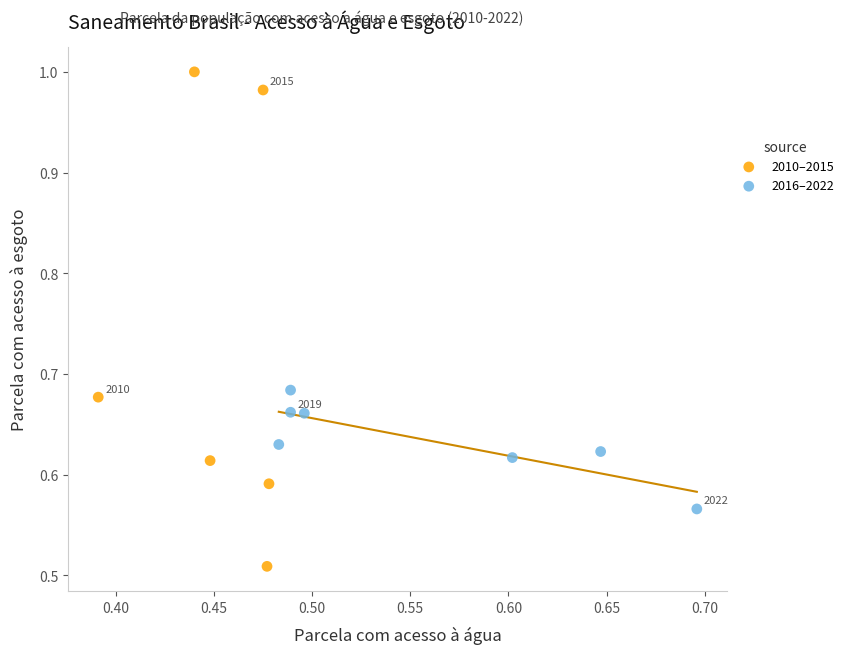

Which series has the widest spread of Y values?

2010–2015